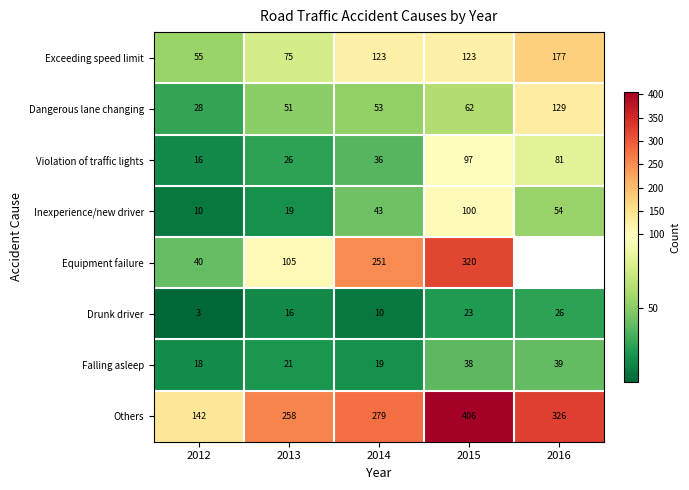

What value does the Falling asleep series have at 2016?

39